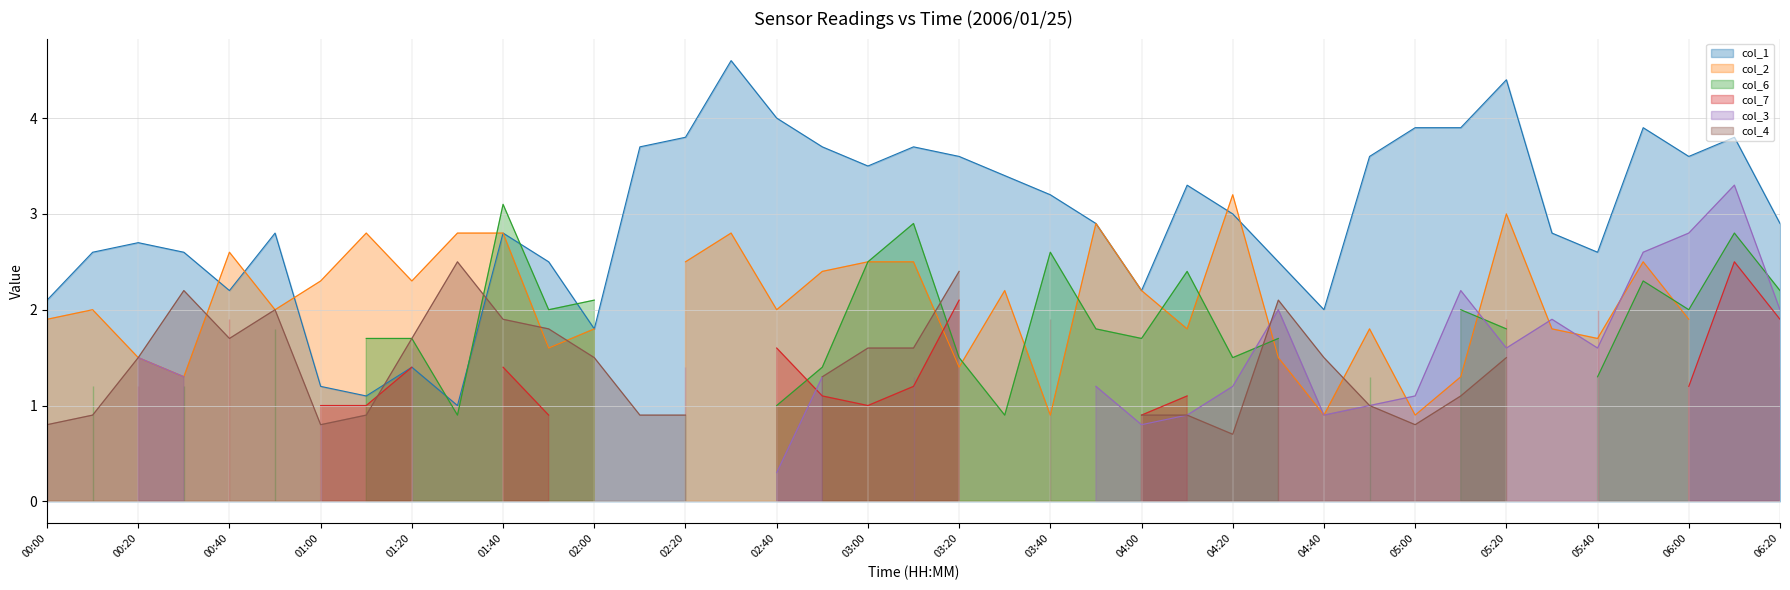

List the series in order of their peak value, lowest first.

col_7, col_4, col_6, col_2, col_3, col_1